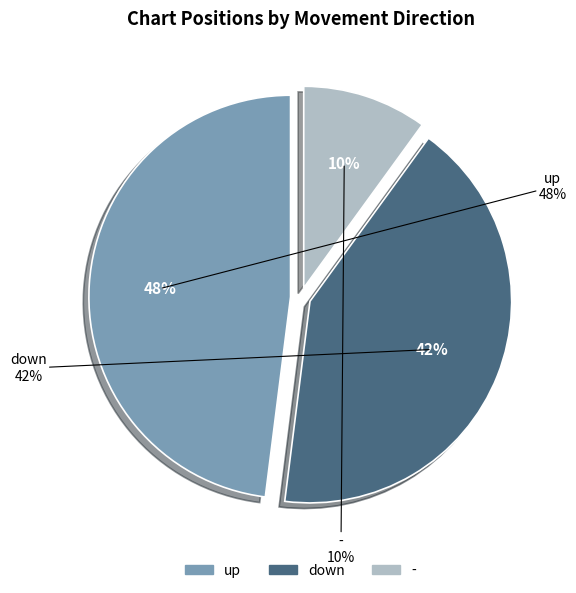

Do up and - together represent more than half of the pie?

Yes